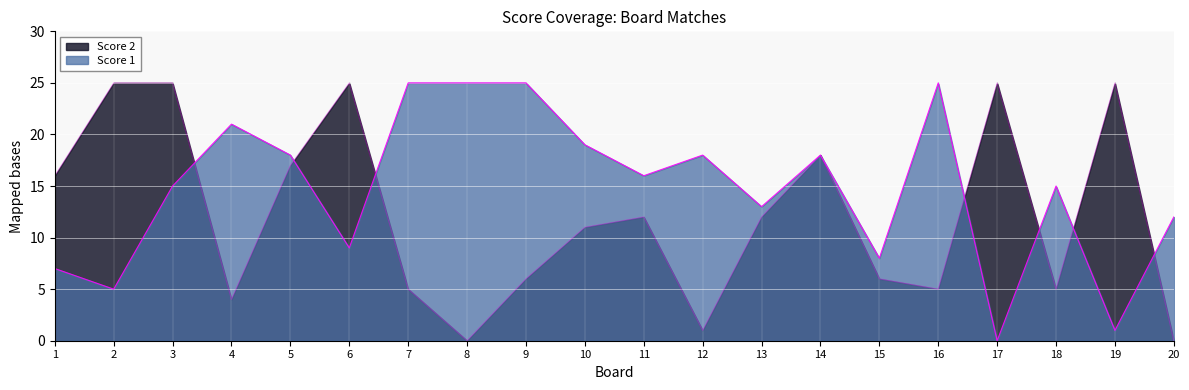

Reading right to left, what are all the values shown in this chart?

Score 1: 20=12	19=1	18=15	17=0	16=25	15=8	14=18	13=13	12=18	11=16	10=19	9=25	8=25	7=25	6=9	5=18	4=21	3=15	2=5	1=7
Score 2: 20=0	19=25	18=5	17=25	16=5	15=6	14=18	13=12	12=1	11=12	10=11	9=6	8=0	7=5	6=25	5=17	4=4	3=25	2=25	1=16